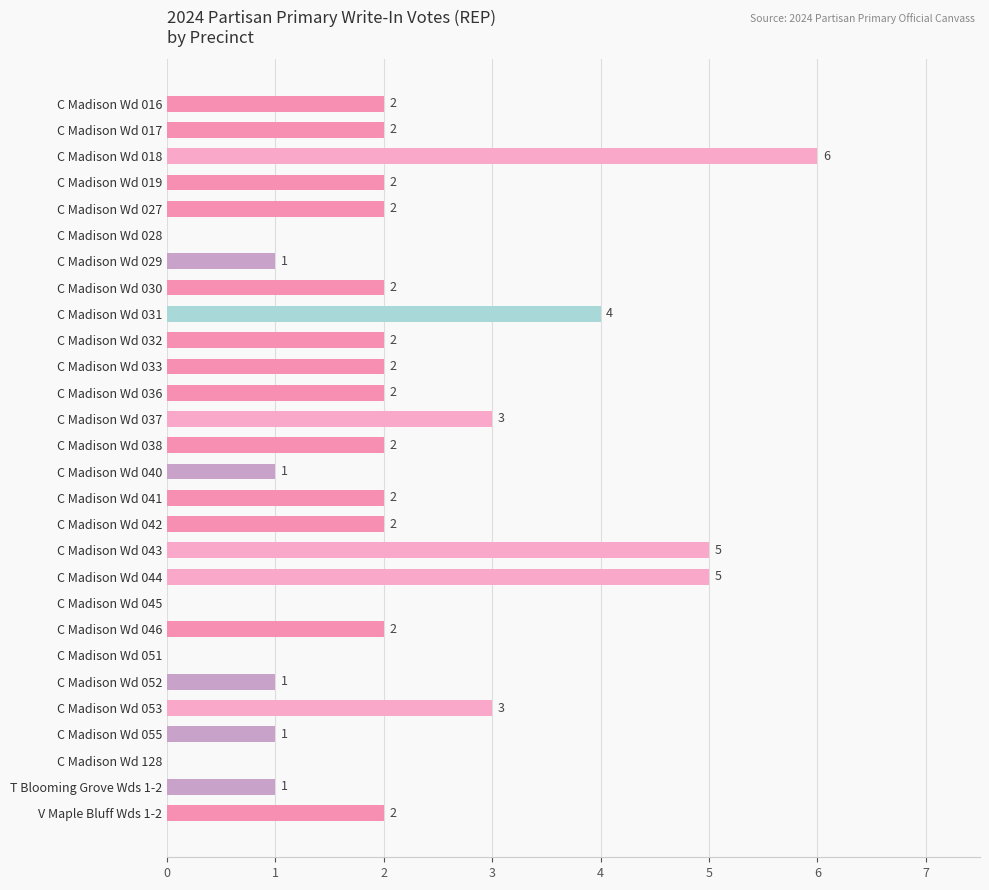

What is the greatest value displayed?

6